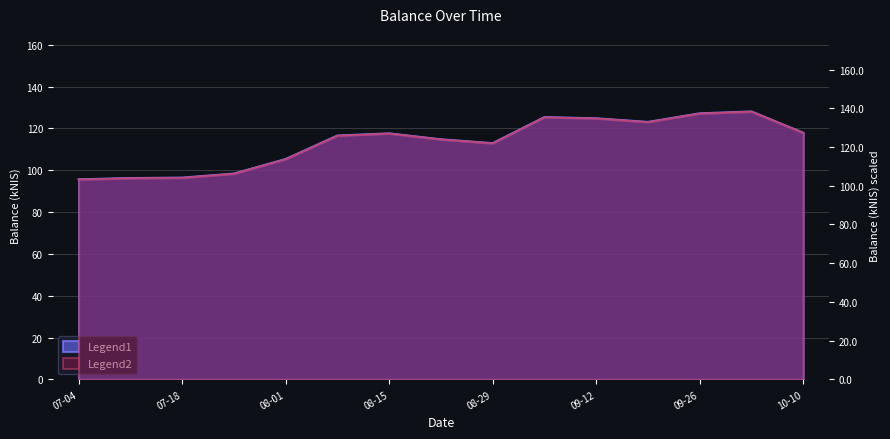

What position from the right is 2024-09-19?

4